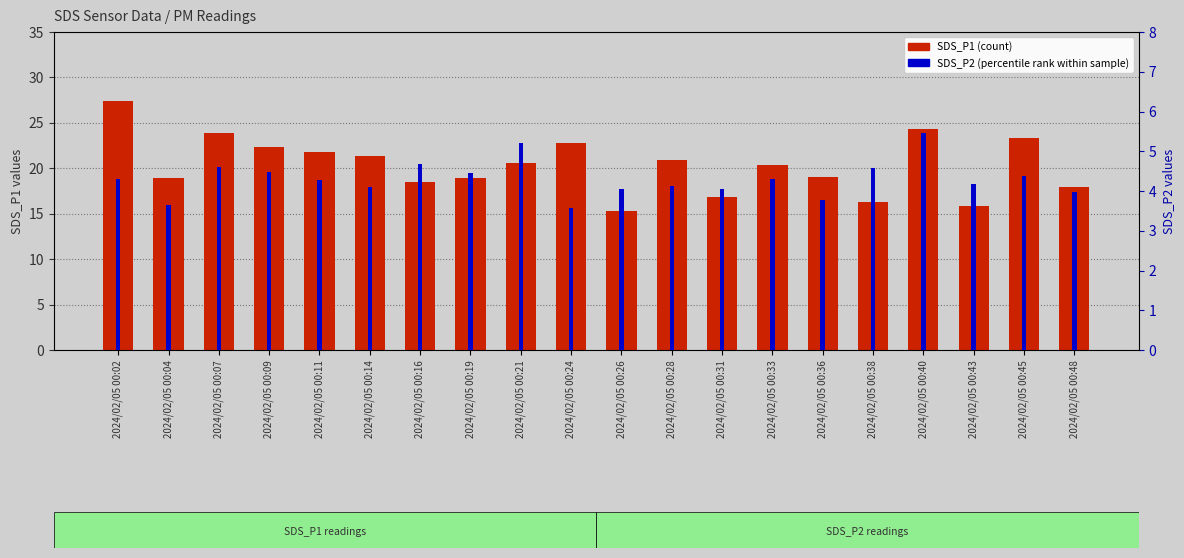

At how many categories does at least one series exceed 10?

20